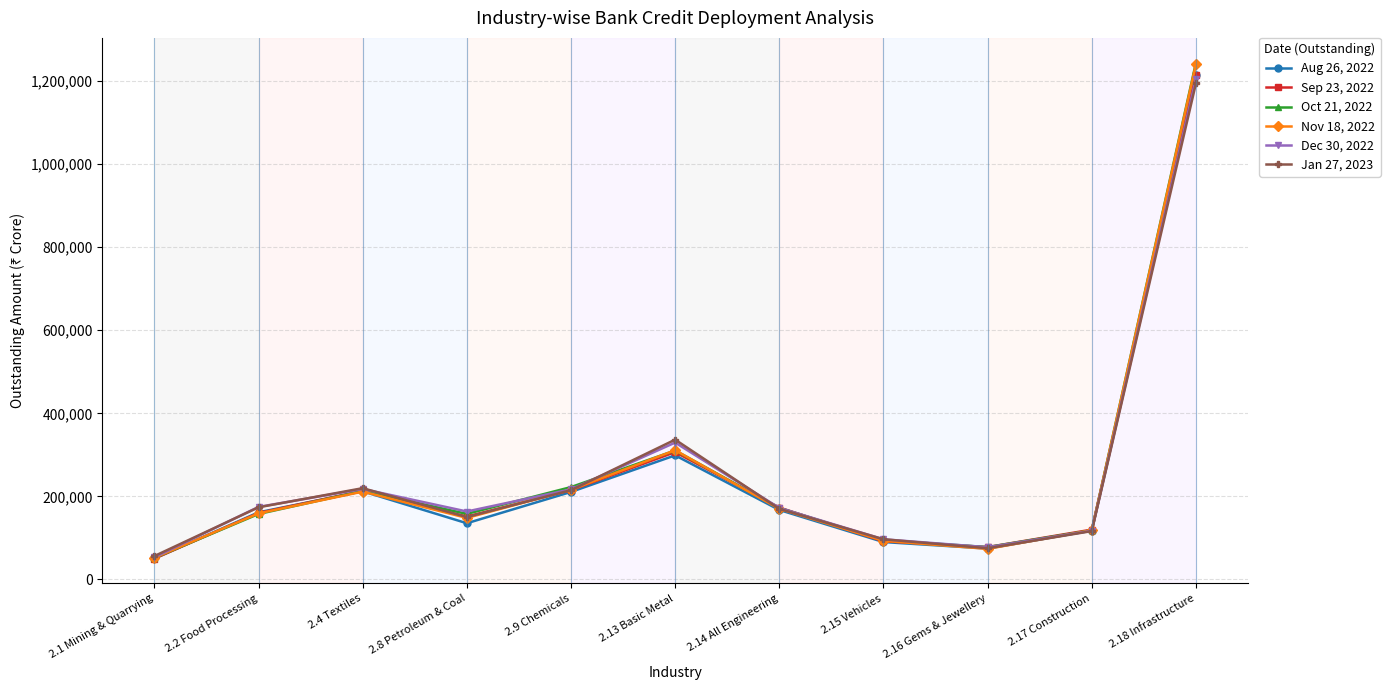

At which label does Oct 21, 2022 reach its peak?

2.18 Infrastructure